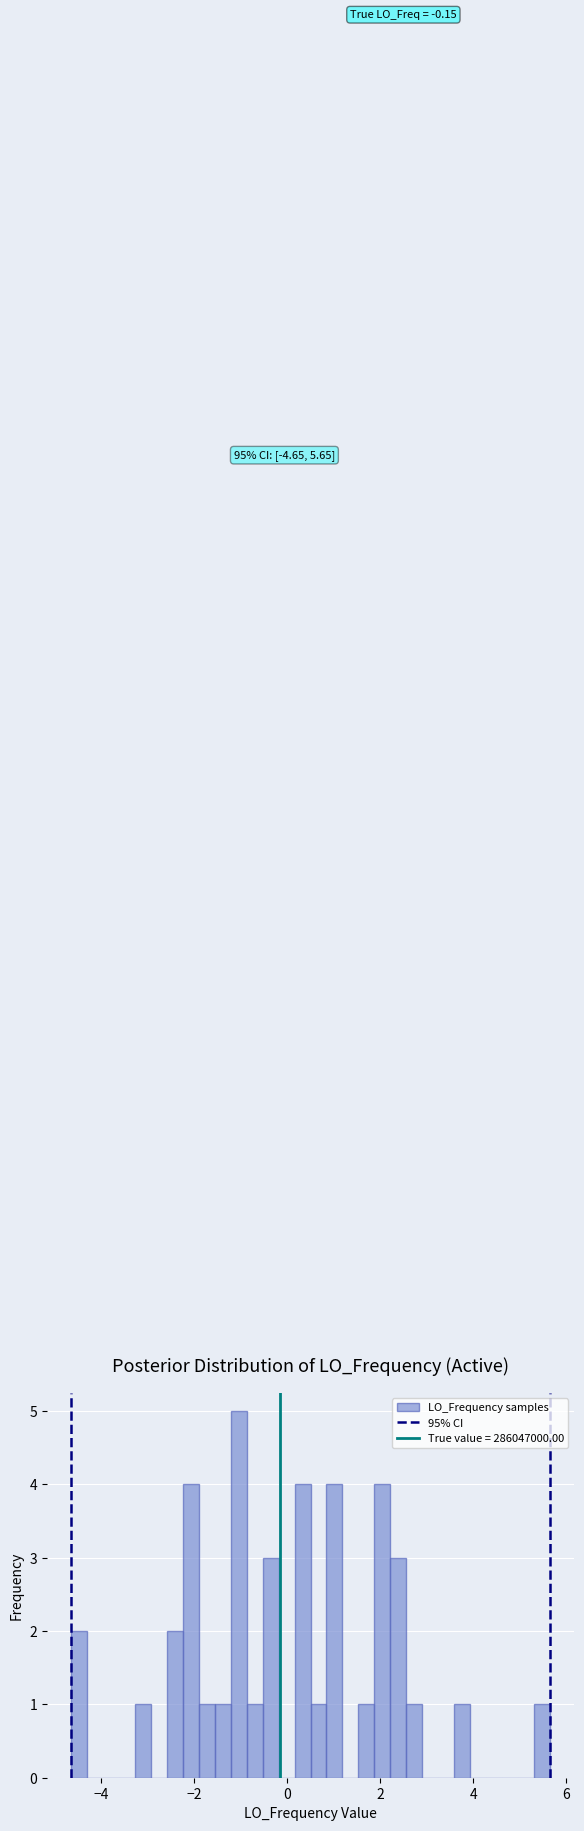

Around what value on the x-axis is the tallest bar? Give the approximate position of its centre, as read against the axis.

-1.0